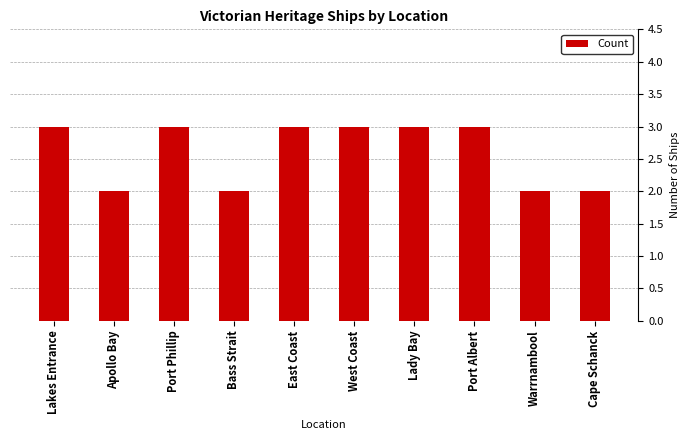

What is the label of the 9th bar from the left?

Warrnambool